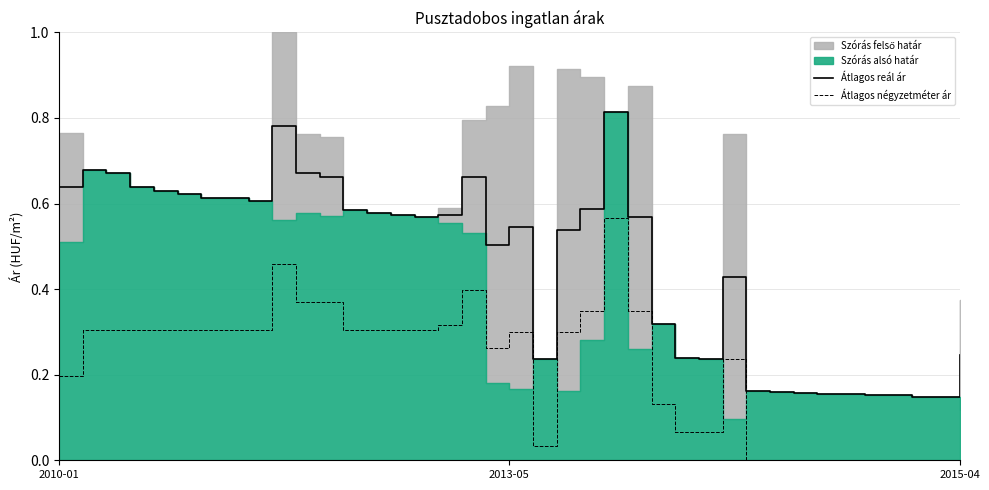

True or false: Átlagos reál ár and Átlagos négyzetméter ár intersect in this chart.

False